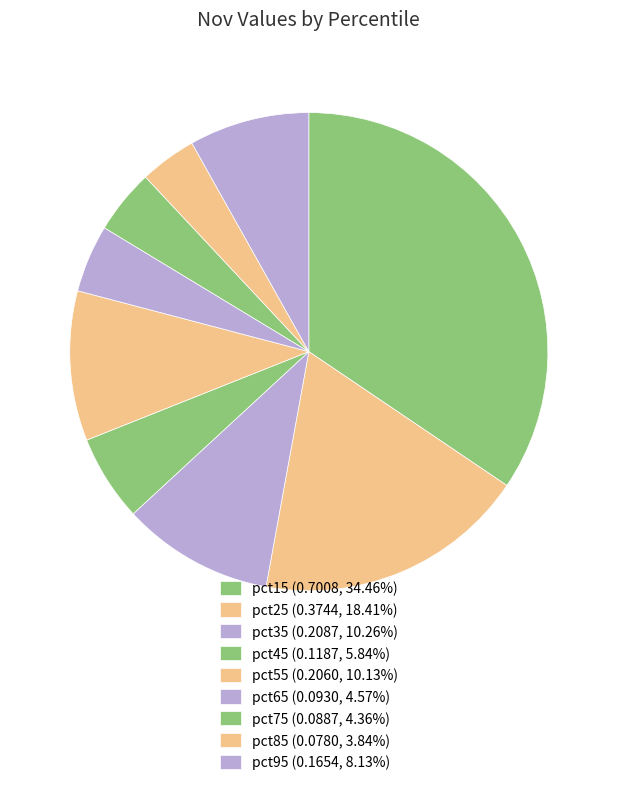

Which category has the smallest portion of the pie?

pct85